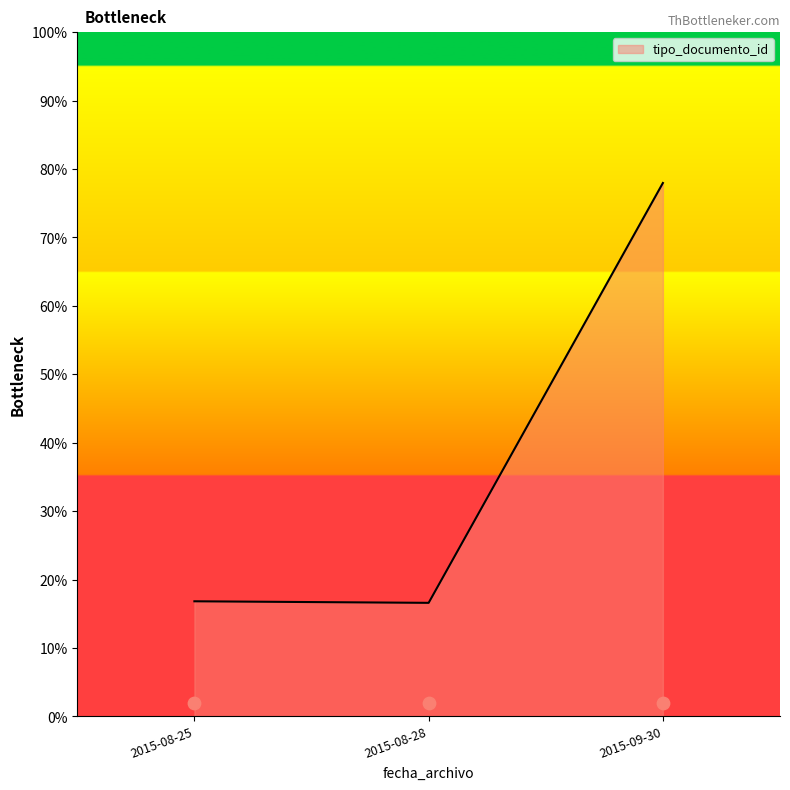

Which has a higher value, 2015-09-30 or 2015-08-25?

2015-09-30